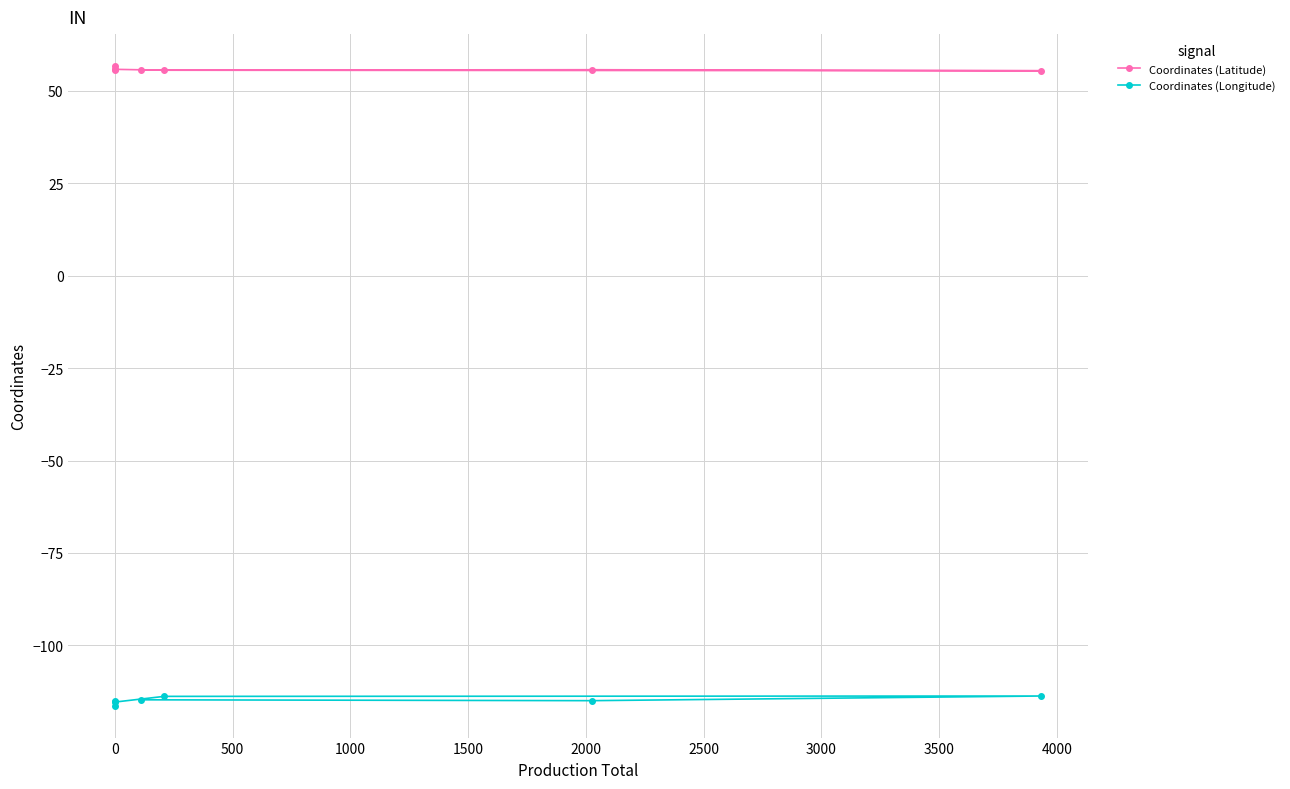

True or false: Coordinates (Latitude) has more than 1 interior local peaks.

True